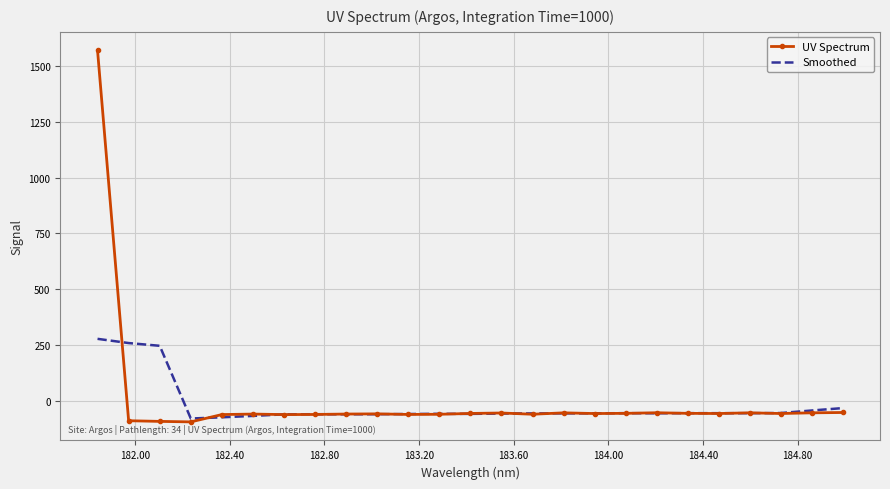

What is the maximum value for UV Spectrum?

1570.4